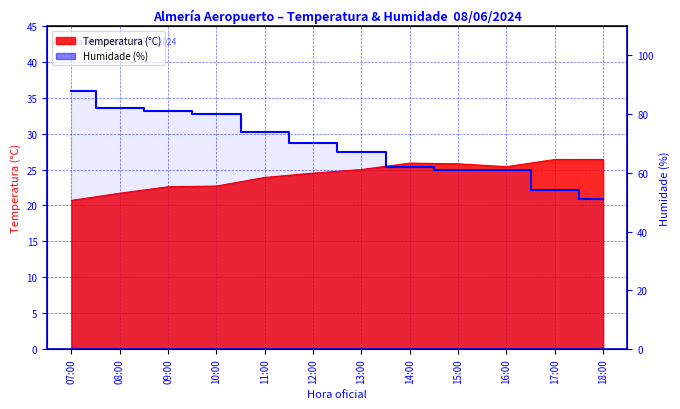

How many values exceed 70?

5